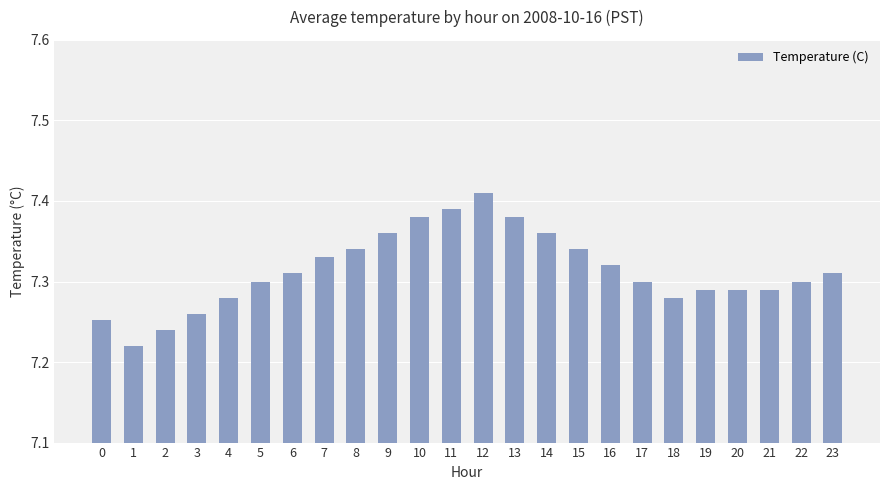

True or false: the data shows 1.6 at 4.

False